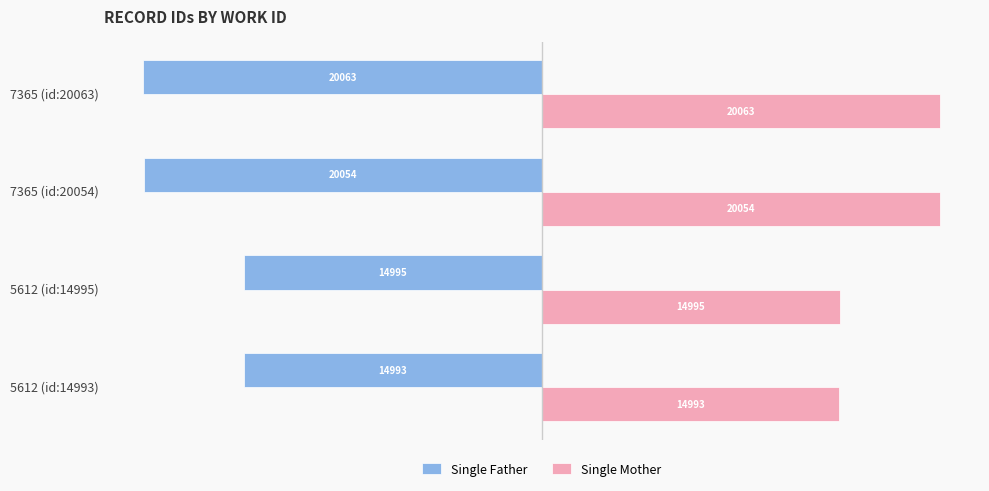

What are all the series names shown in the legend?

Single Father, Single Mother